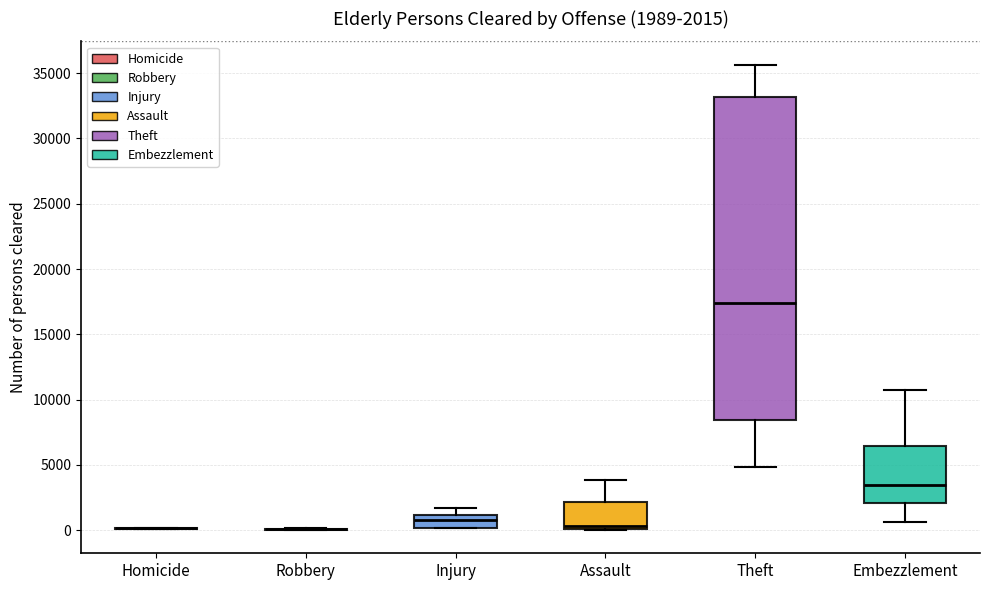

Which box is the tallest, from its lower edge to its upper edge?

Theft